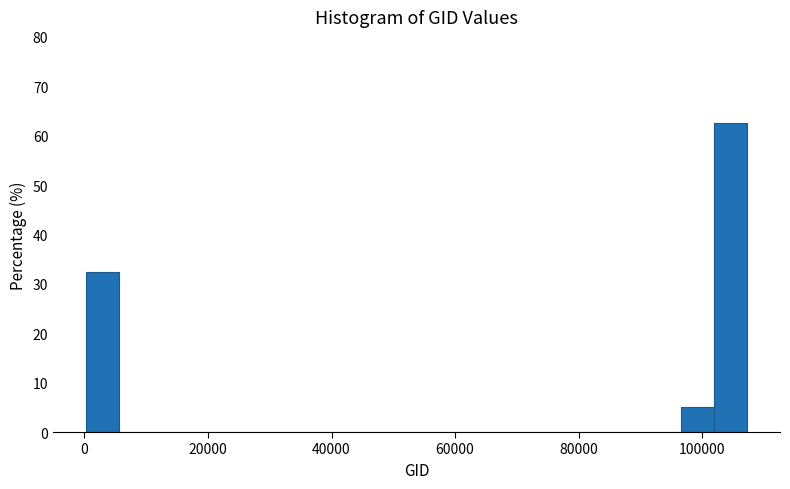

Around what value on the x-axis is the tallest bar? Give the approximate position of its centre, as read against the axis.

104000